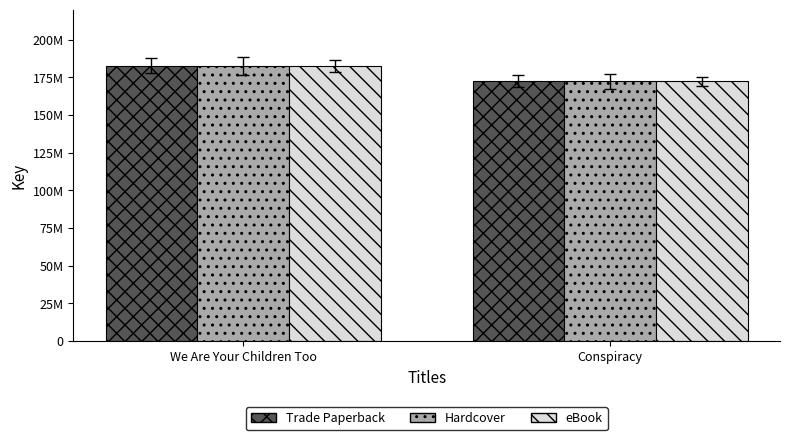

Rank the categories by Trade Paperback value from lowest to highest.

Conspiracy, We Are Your Children Too